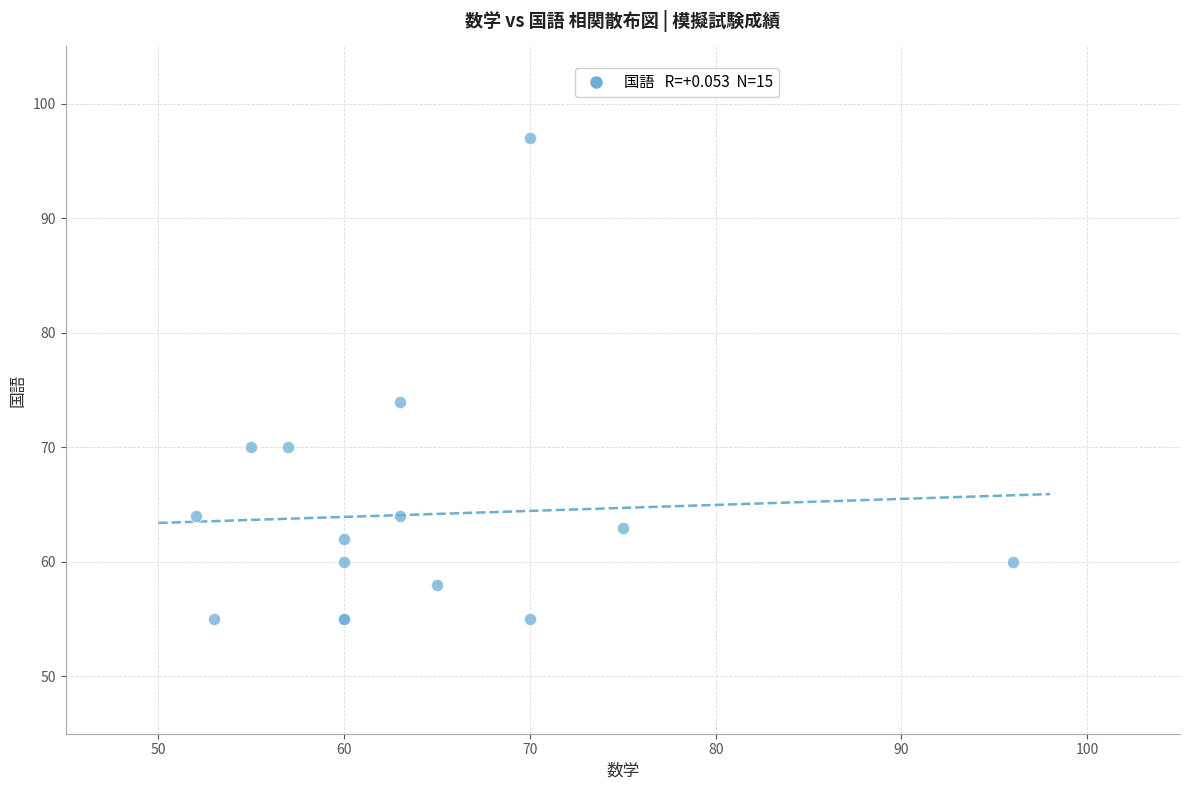

What Y value in the scatter plot is closest to 76?

74